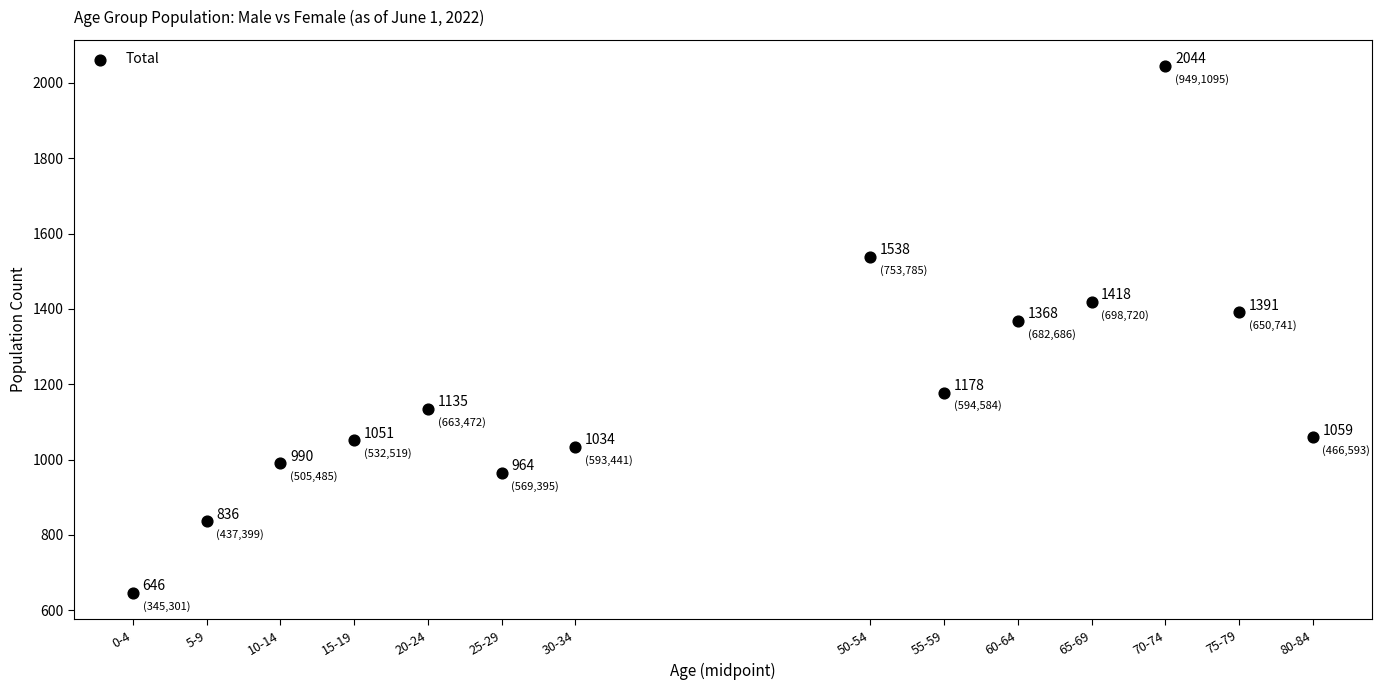

What Y value in the scatter plot is closest to 1345?

1368